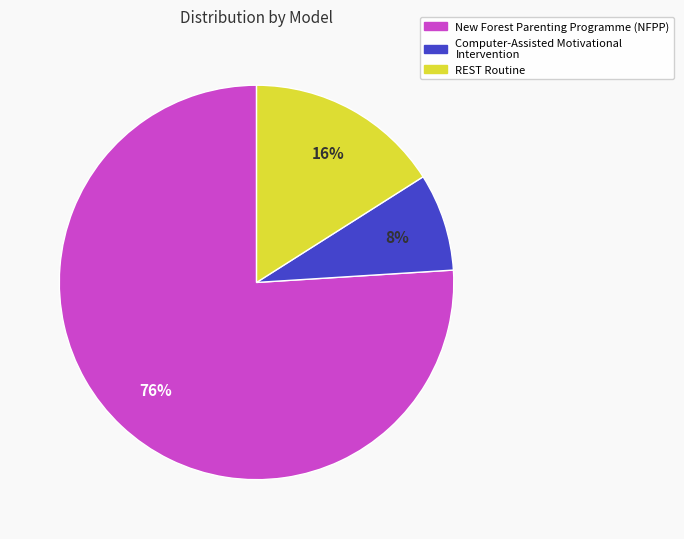

Which slice is the smallest?

Computer-Assisted Motivational Intervention